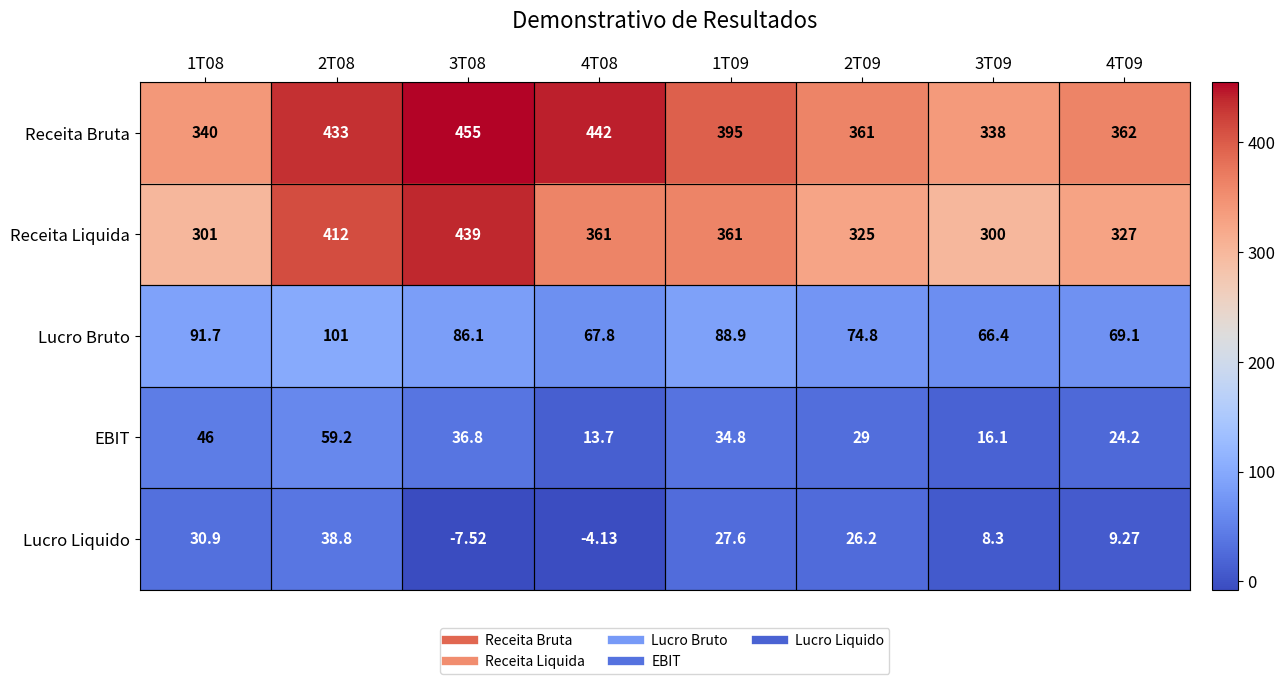

Which series changed the most between 3T08 and 3T09?

Receita Liquida